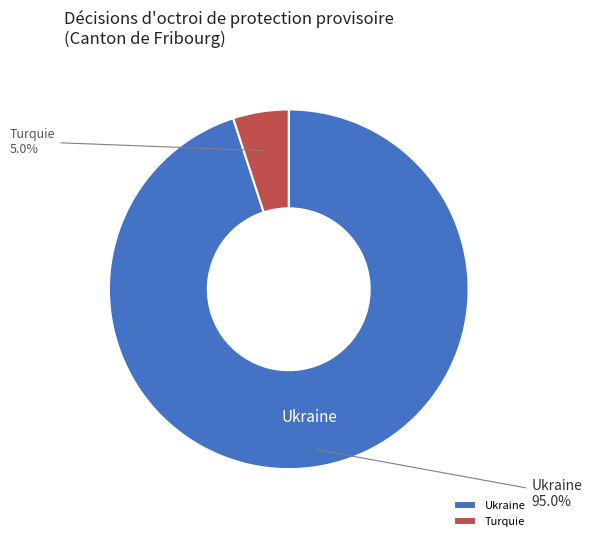

Which category has the biggest portion of the pie?

Ukraine